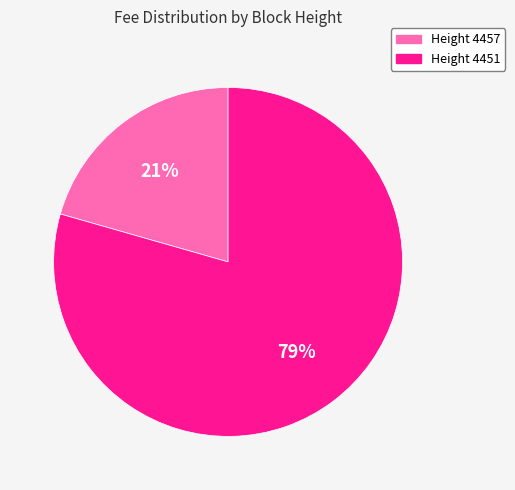

To the nearest percent, what is the average slice percentage?

50%